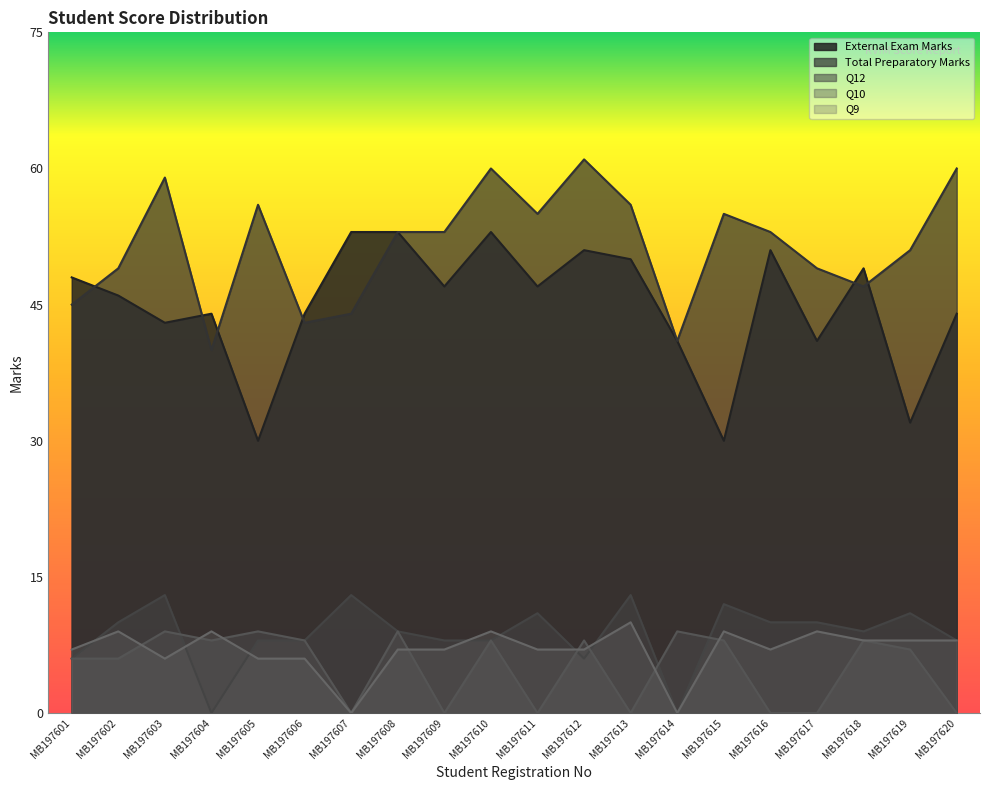

Reading right to left, extract all data points from this chart.

External Exam Marks: 44	32	49	41	51	30	41	50	51	47	53	47	53	53	44	30	44	43	46	48
Total Preparatory Marks: 60	51	47	49	53	55	41	56	61	55	60	53	53	44	43	56	40	59	49	45
Q12: 8	11	9	10	10	12	0	13	6	11	8	8	9	13	8	8	0	13	10	6
Q10: 0	7	8	0	0	8	9	0	8	0	8	0	9	0	8	9	8	9	6	6
Q9: 8	8	8	9	7	9	0	10	7	7	9	7	7	0	6	6	9	6	9	7